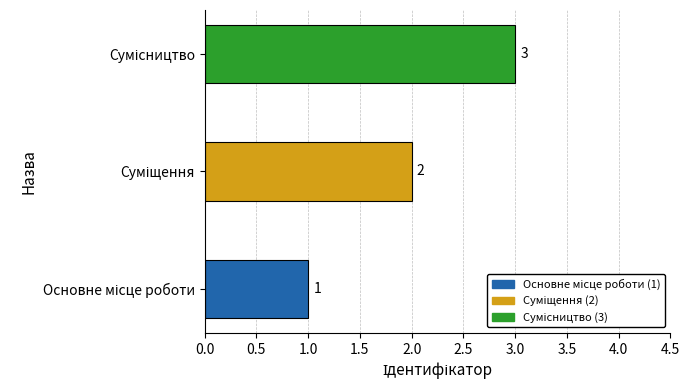

What is the minimum value shown in the chart?

1